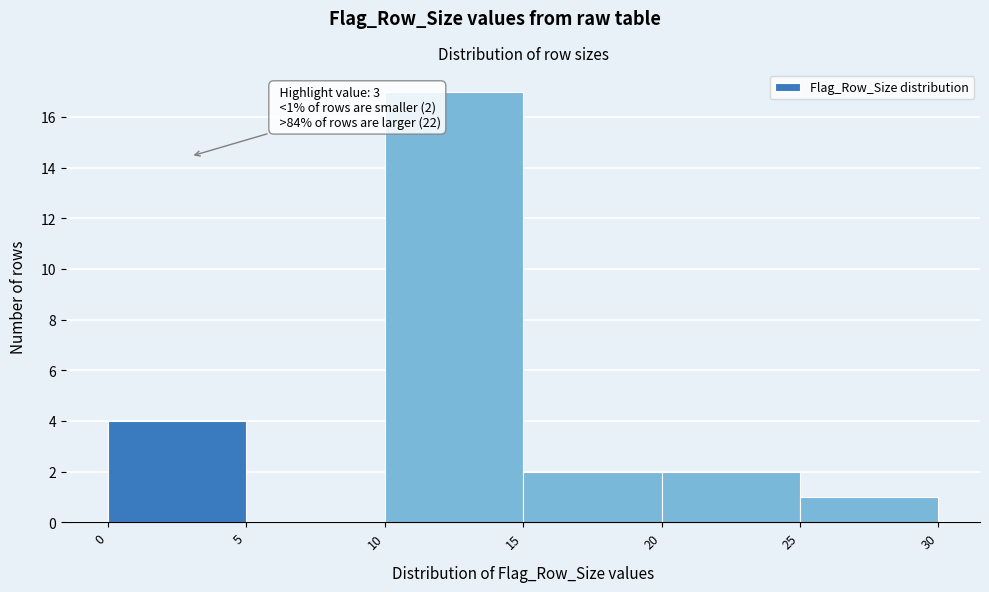

Over which range of the x-axis is the bar tallest?

10 to 15